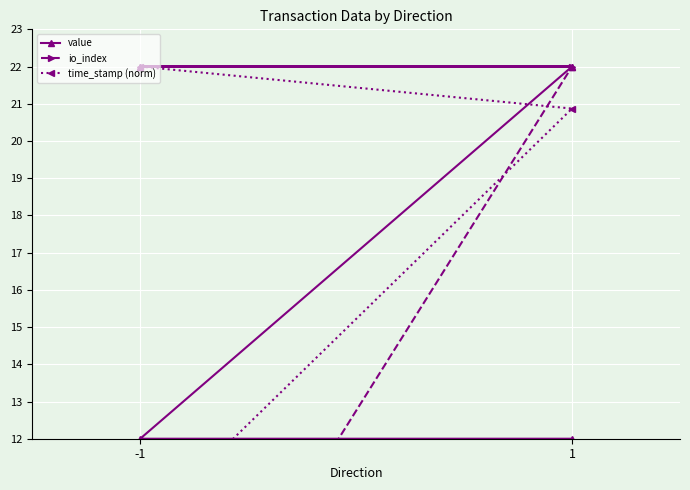

At -1, list the series in order from largest to smallest.

time_stamp (norm), value, io_index